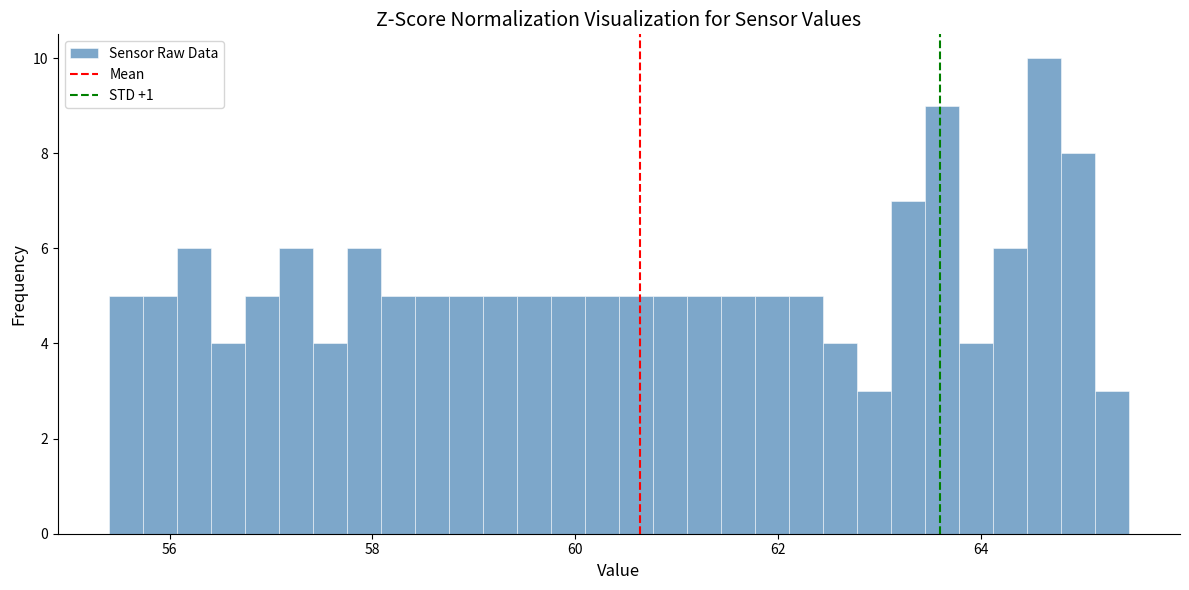

Around what value on the x-axis is the tallest bar? Give the approximate position of its centre, as read against the axis.

64.6